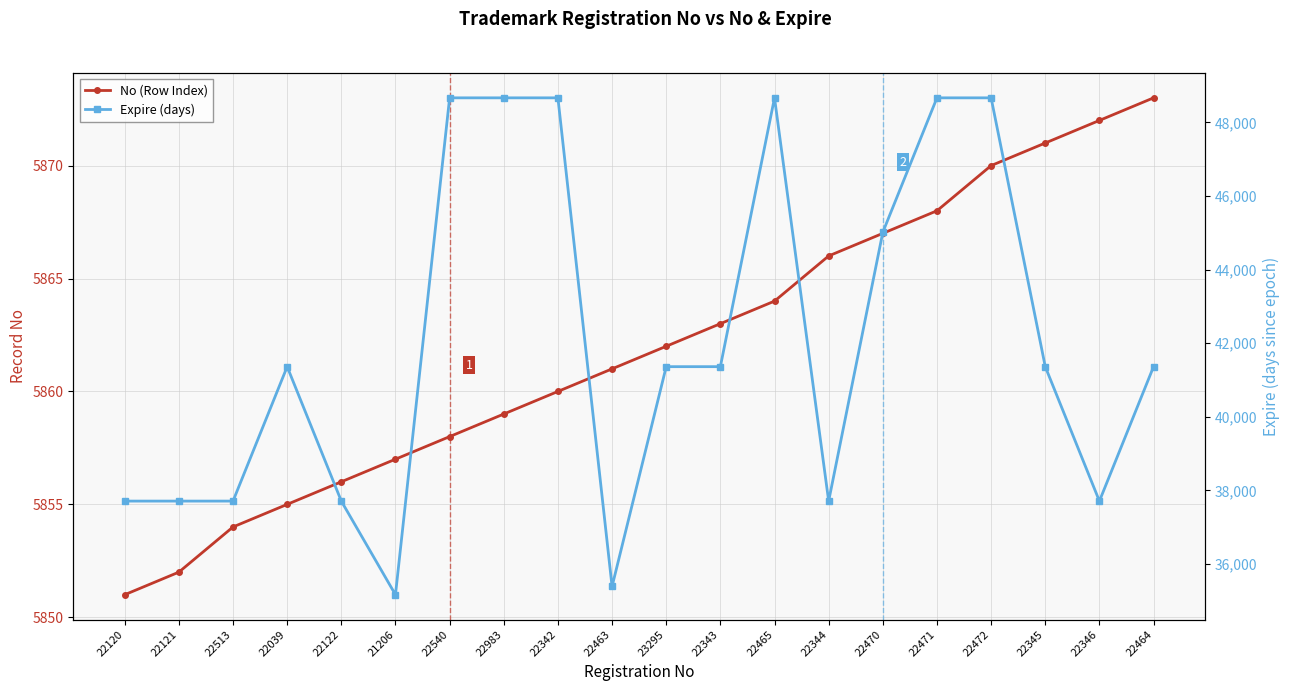

True or false: Expire (days) and No (Row Index) intersect in this chart.

False